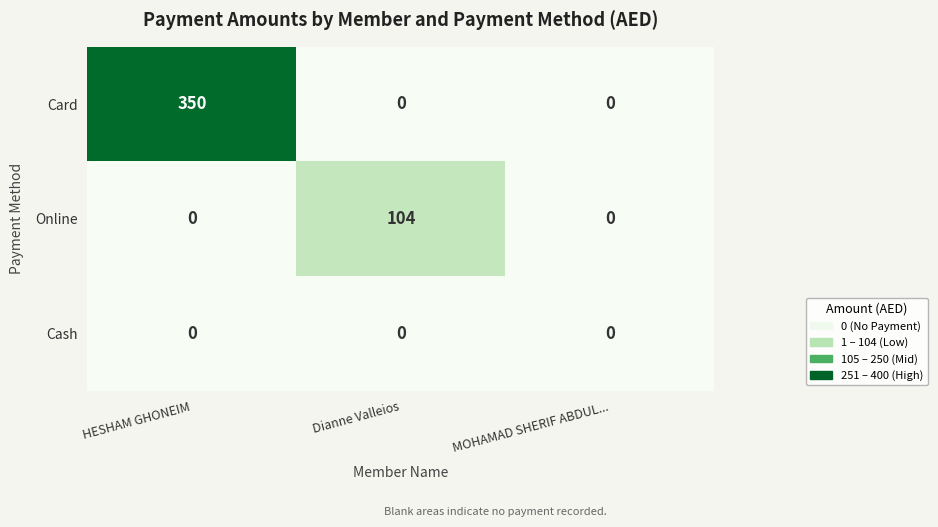

True or false: Card has a value of 0 at Dianne Valleios.

True